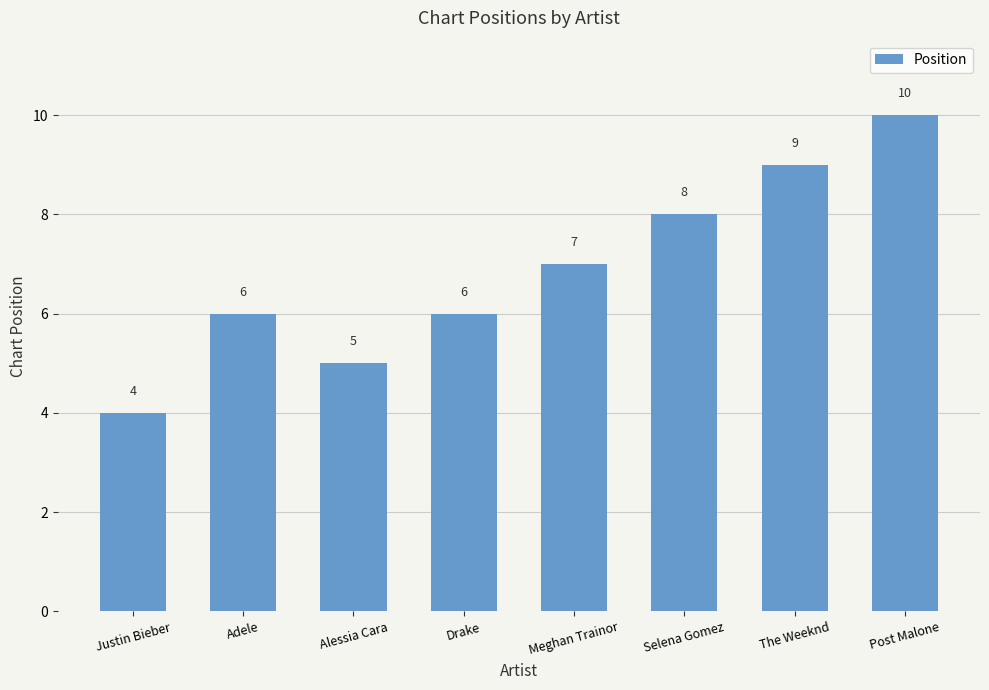

Reading right to left, transcribe all the data shown in this chart.

10	9	8	7	6	5	6	4